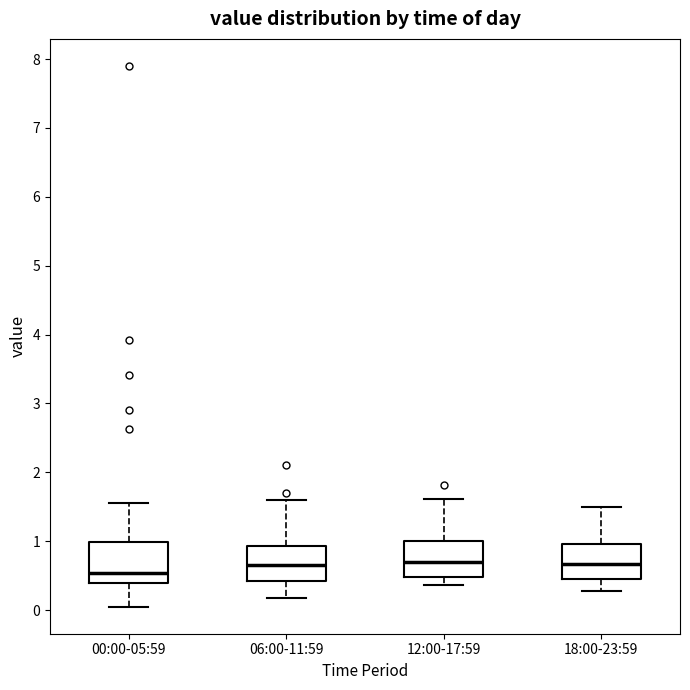

Reading left to right, read every box against the y-axis: the position of its median line, the range the box covers, and the ends of its whiskers. The values are not printed on the chart, so give them approximately, as read against the axis.

00:00-05:59: median 0.5, box 0.4 to 1.0, whiskers 0.1 to 1.6
06:00-11:59: median 0.7, box 0.4 to 0.9, whiskers 0.2 to 1.6
12:00-17:59: median 0.7, box 0.5 to 1.0, whiskers 0.4 to 1.6
18:00-23:59: median 0.7, box 0.5 to 1.0, whiskers 0.3 to 1.5